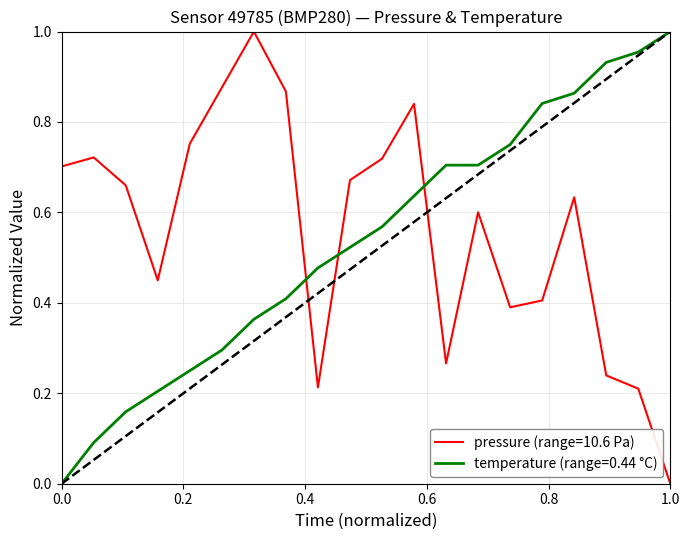

What are all the series names shown in the legend?

pressure (range=10.6 Pa), temperature (range=0.44 °C)